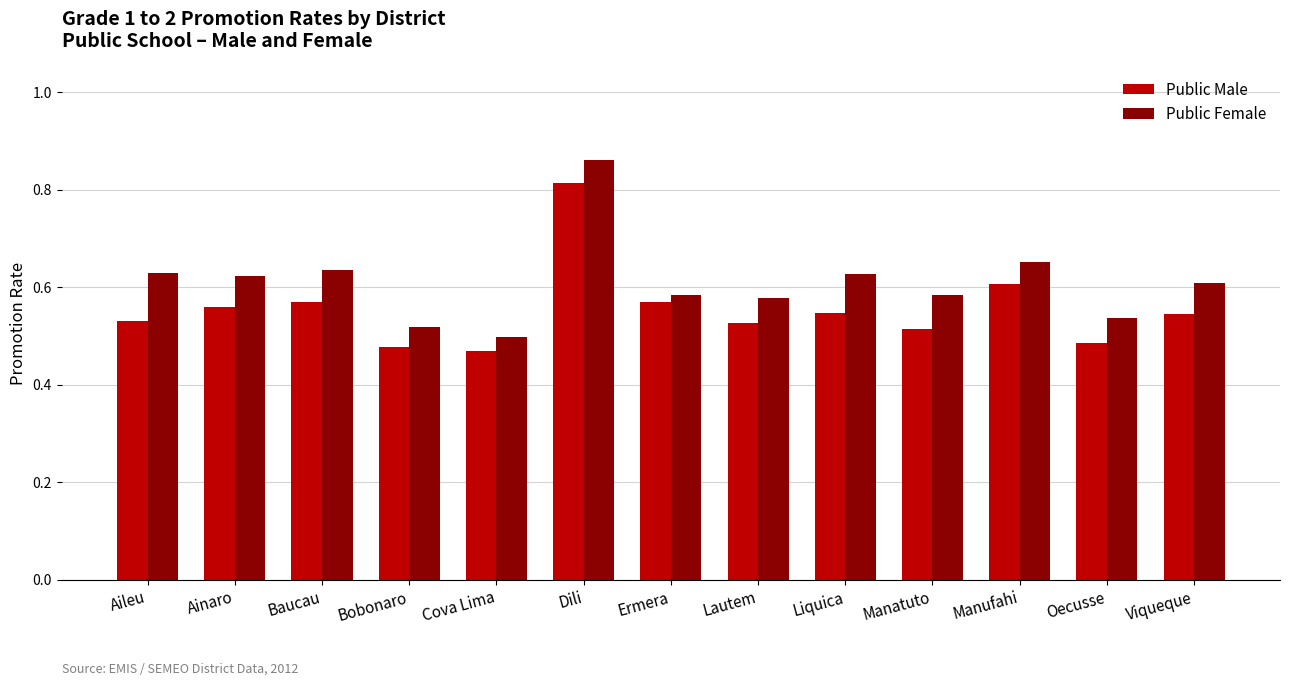

Which series has the widest spread of values?

Public Female